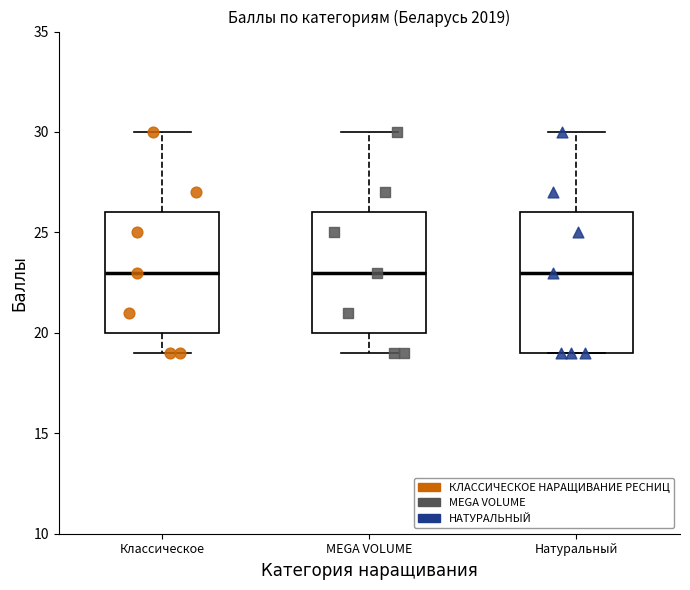

Comparing the boxes themselves (not the whiskers), which one is the tallest?

Натуральный